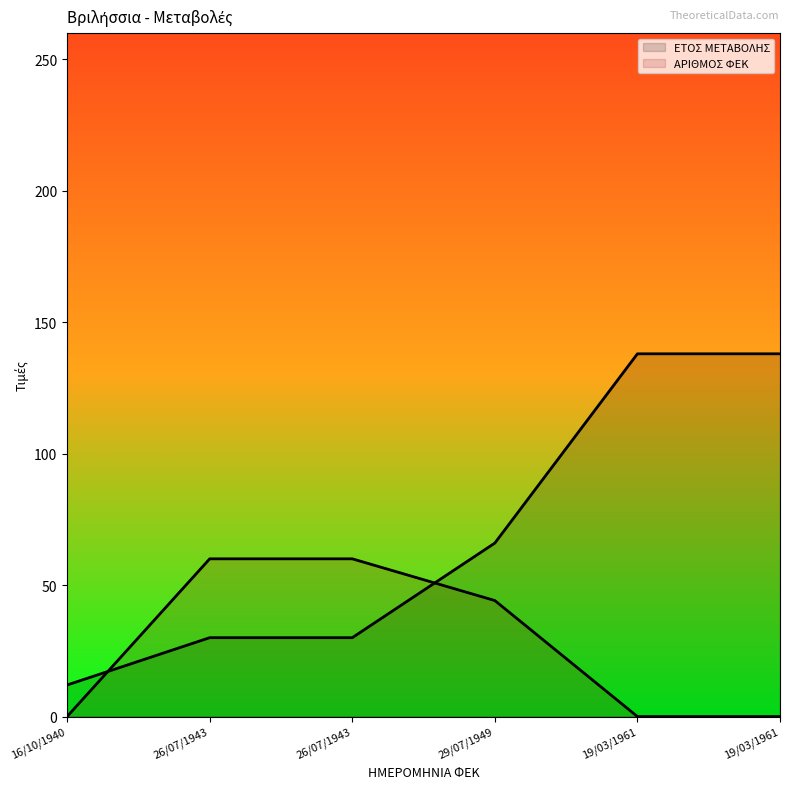

What is the label of the 6th point from the right?

16/10/1940